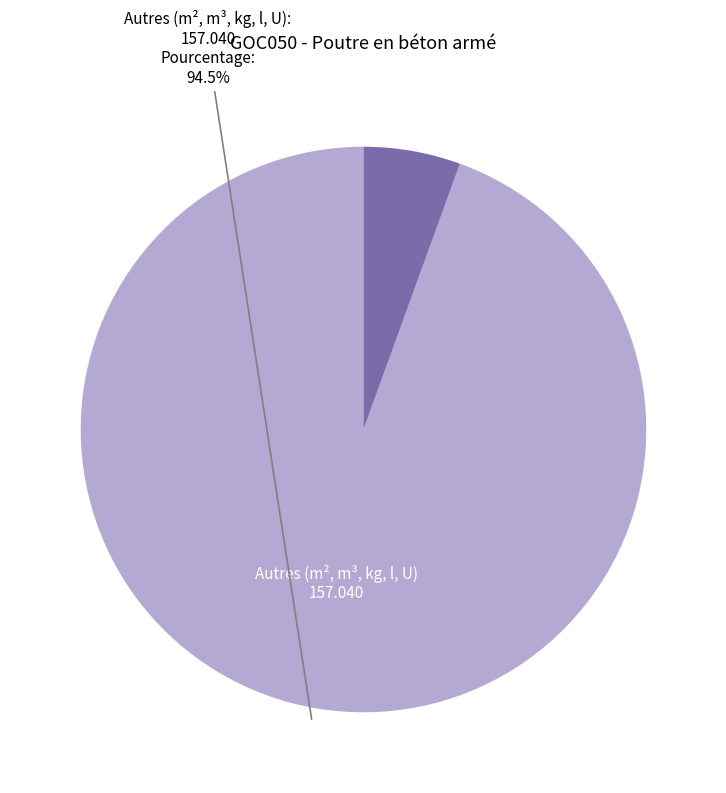

Does any single category account for the majority?

Yes